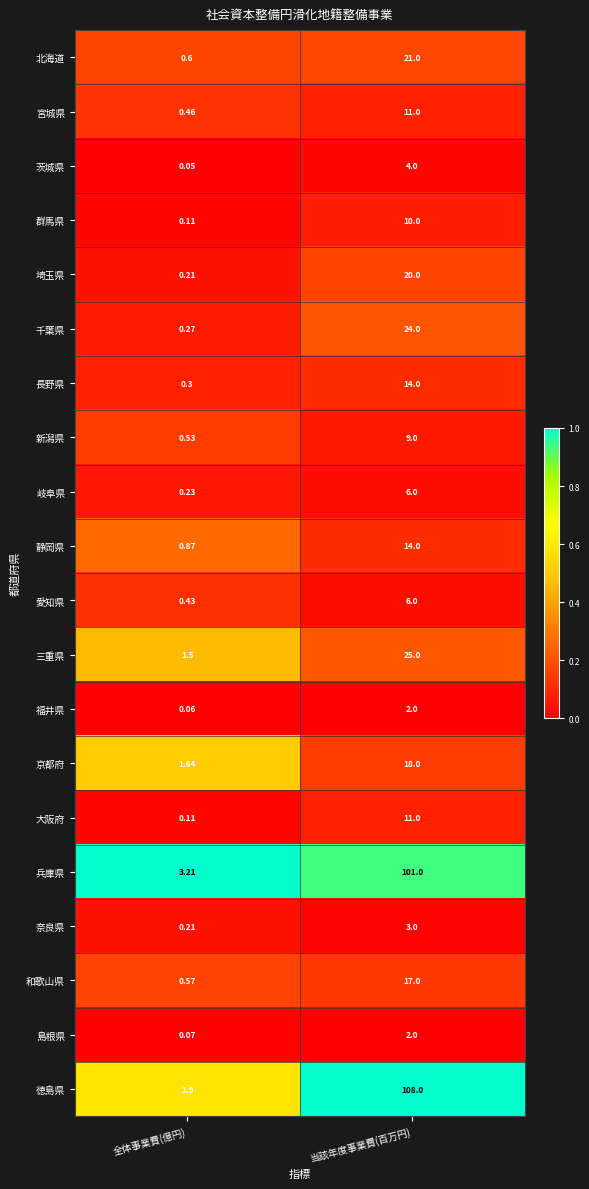

Is the value of 長野県 at 当該年度事業費(百万円) greater than the value of 島根県 at 全体事業費(億円)?

Yes